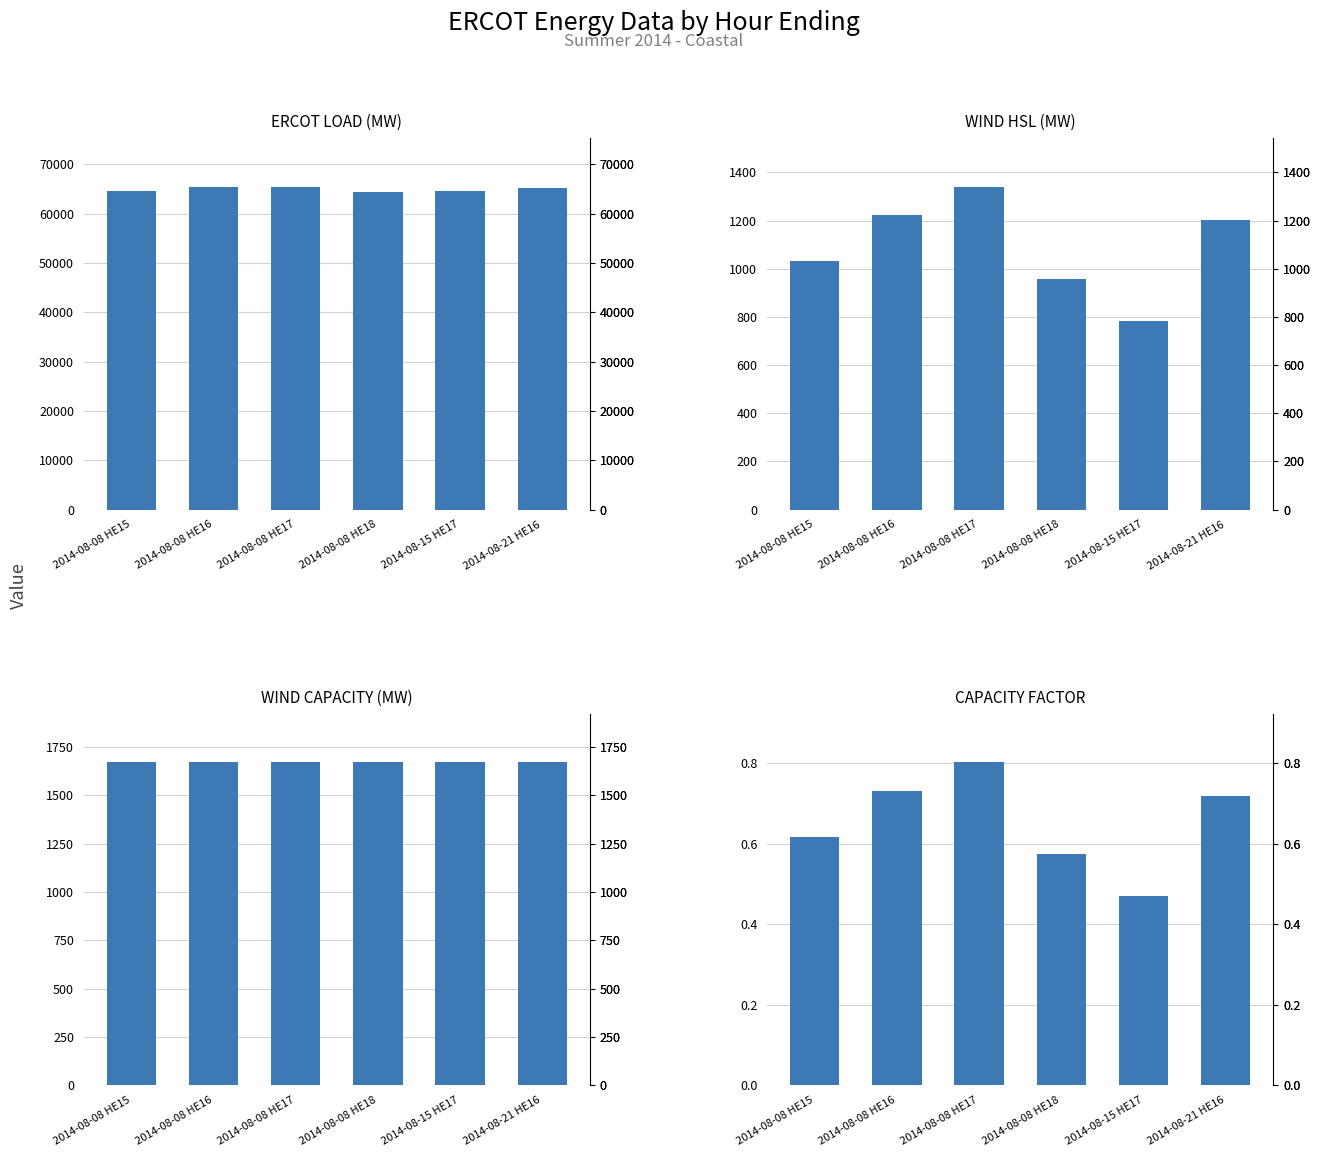

At how many categories does at least one series exceed 33004?

6